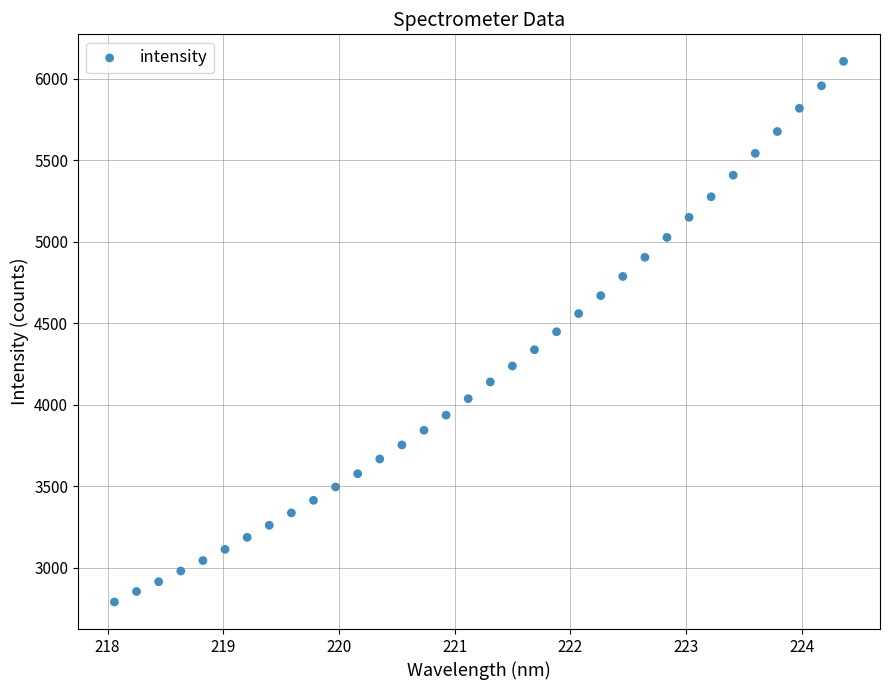

What is the range of X values (max minus min)?

6.3